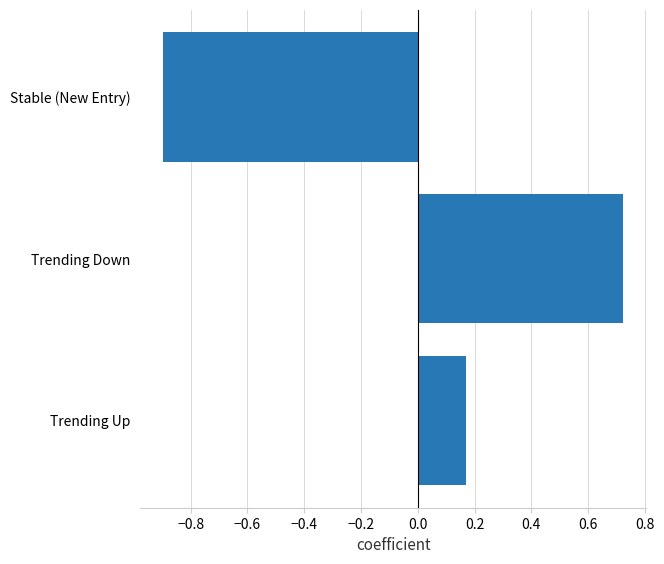

The value at Stable (New Entry) is -0.9. True or false?

True